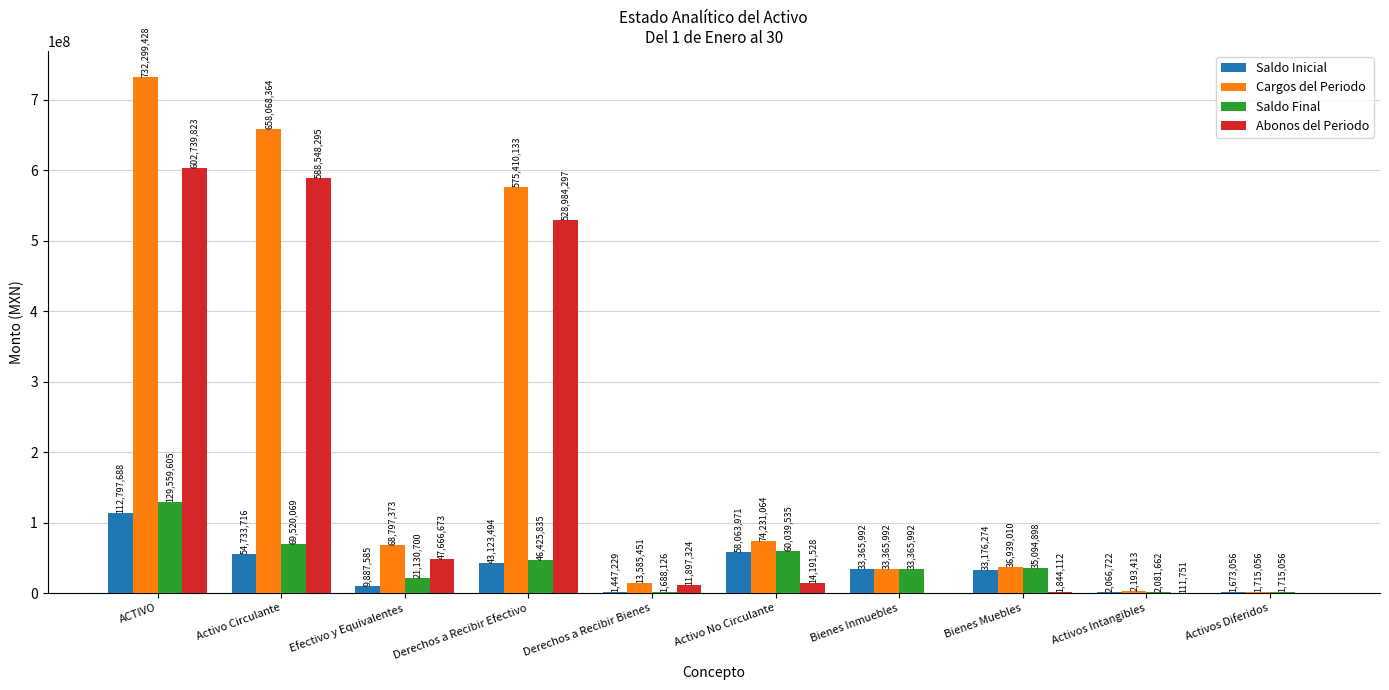

What is the maximum value shown in the chart?

732299427.8